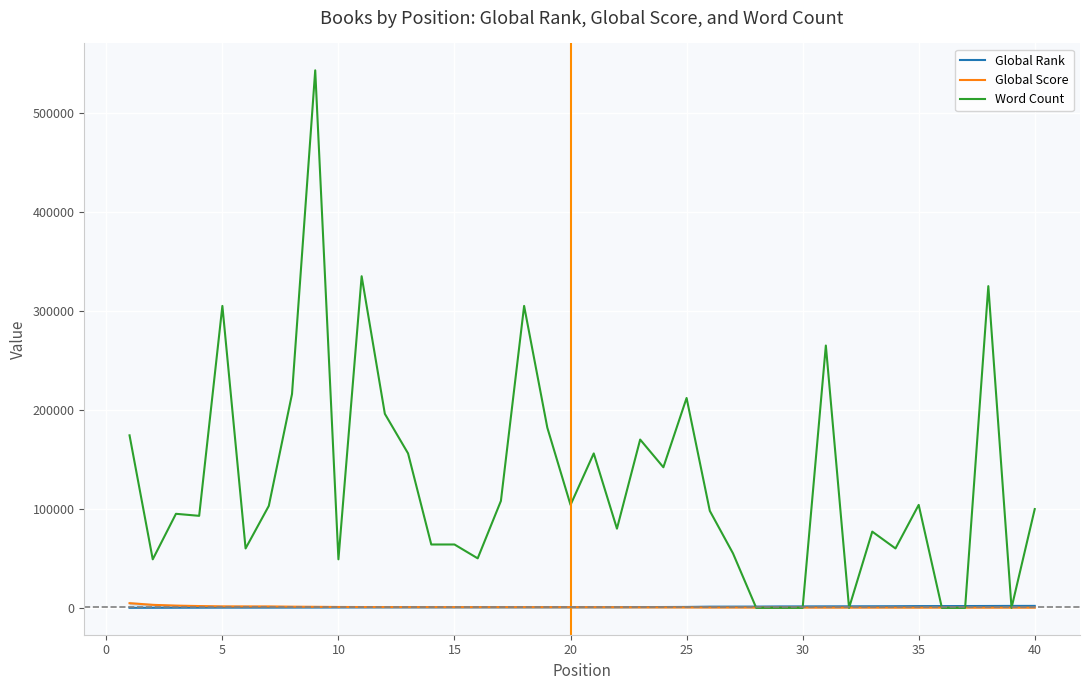

Is this an area chart (filled region under the line)?

No